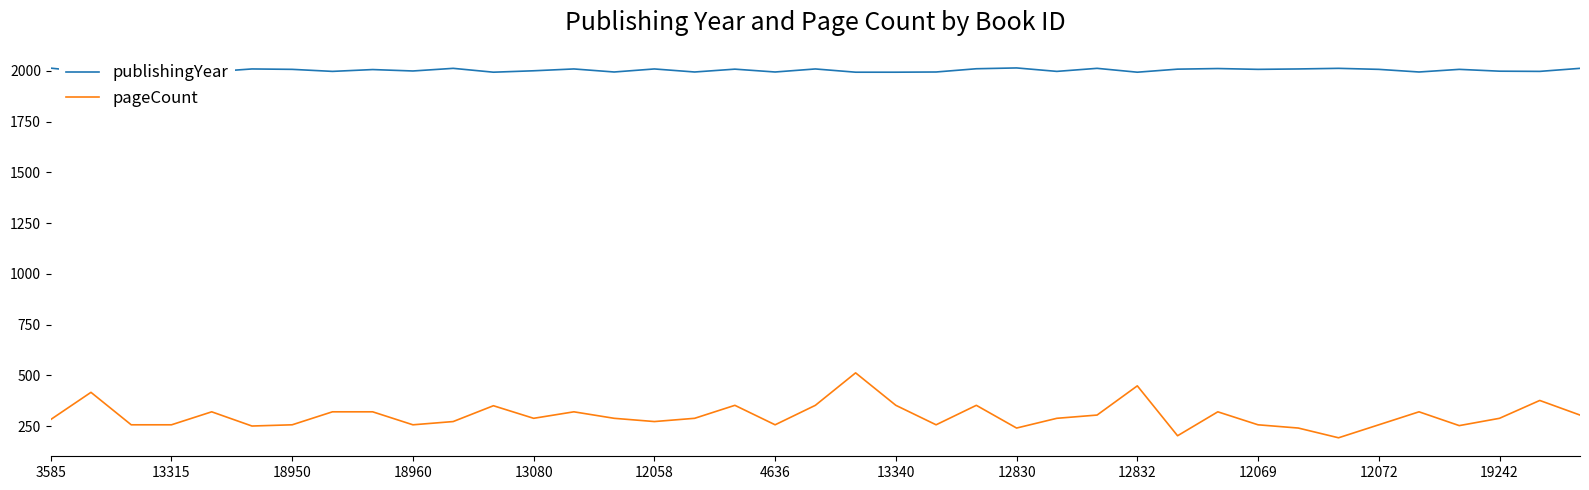

Which series has the widest spread of values?

pageCount